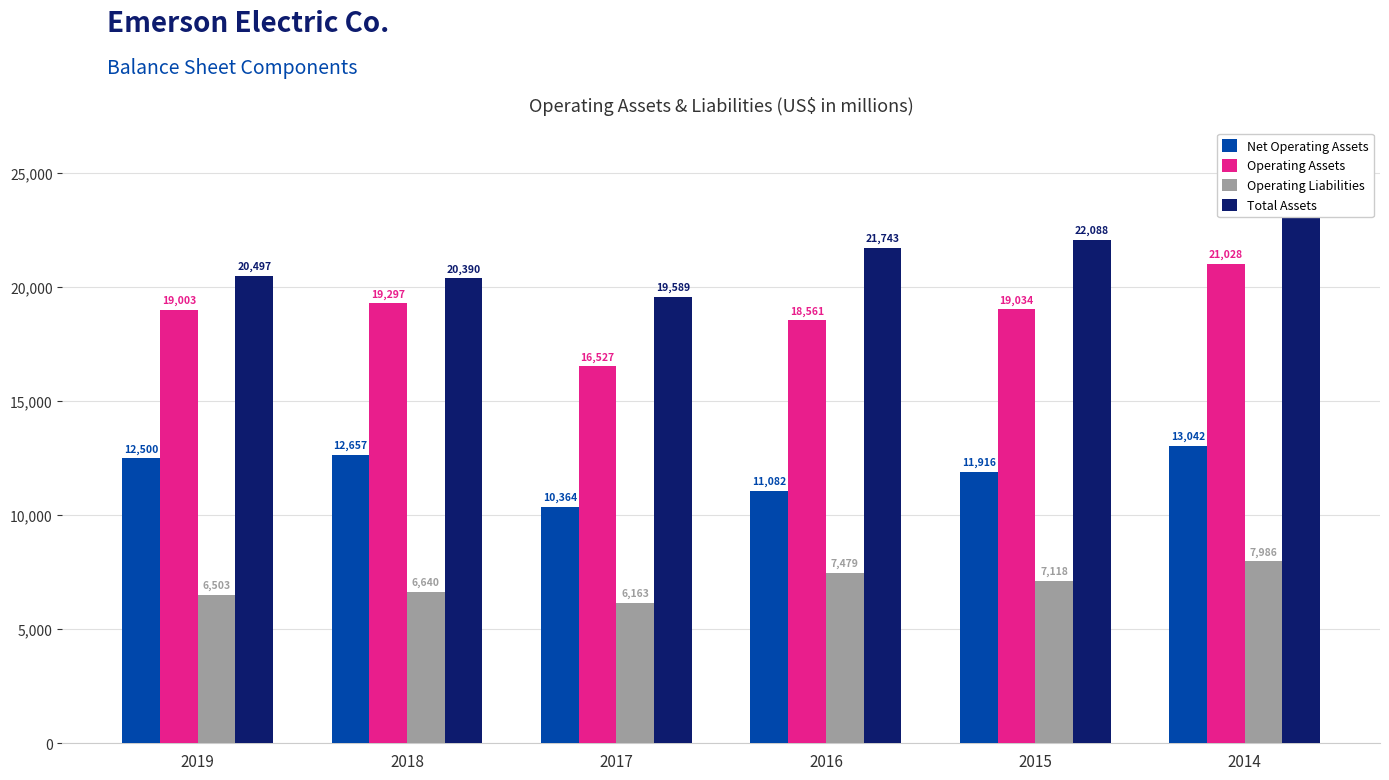

What is the average value of the Net Operating Assets series?

11927